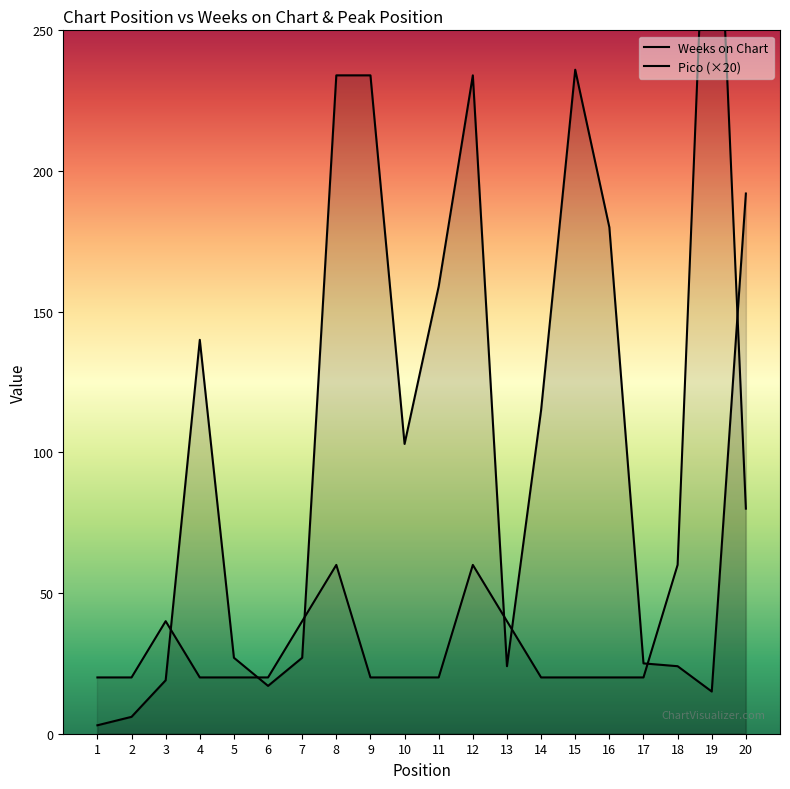

True or false: Pico and Weeks on Chart cross at least once.

True